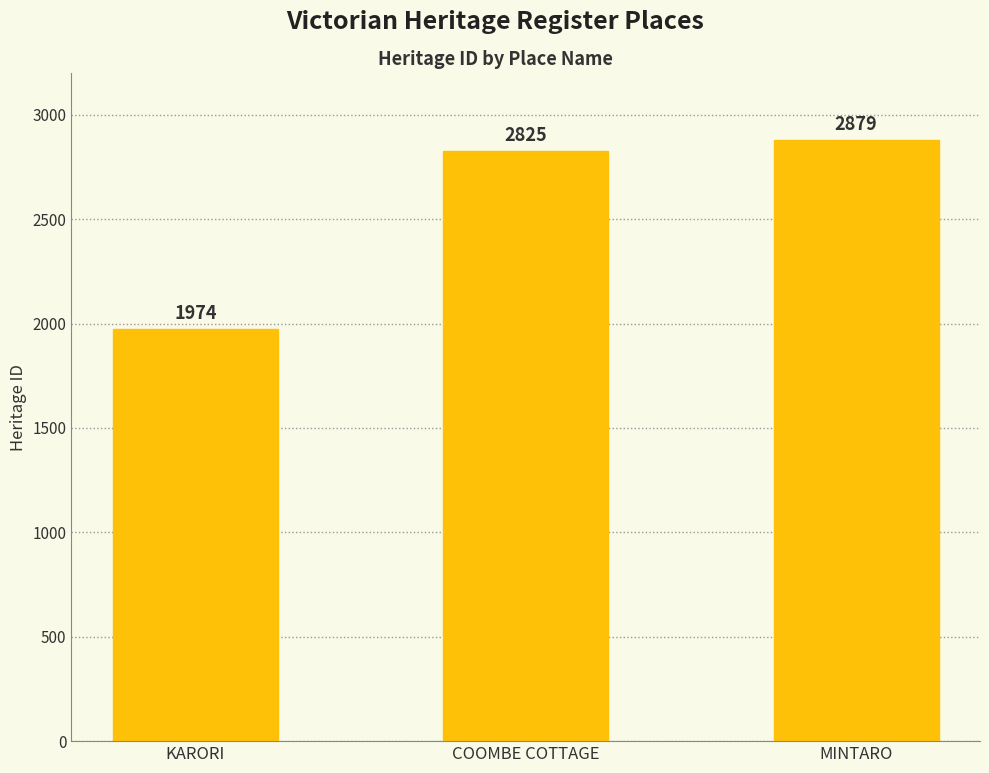

List the labels in order of value, largest first.

MINTARO, COOMBE COTTAGE, KARORI